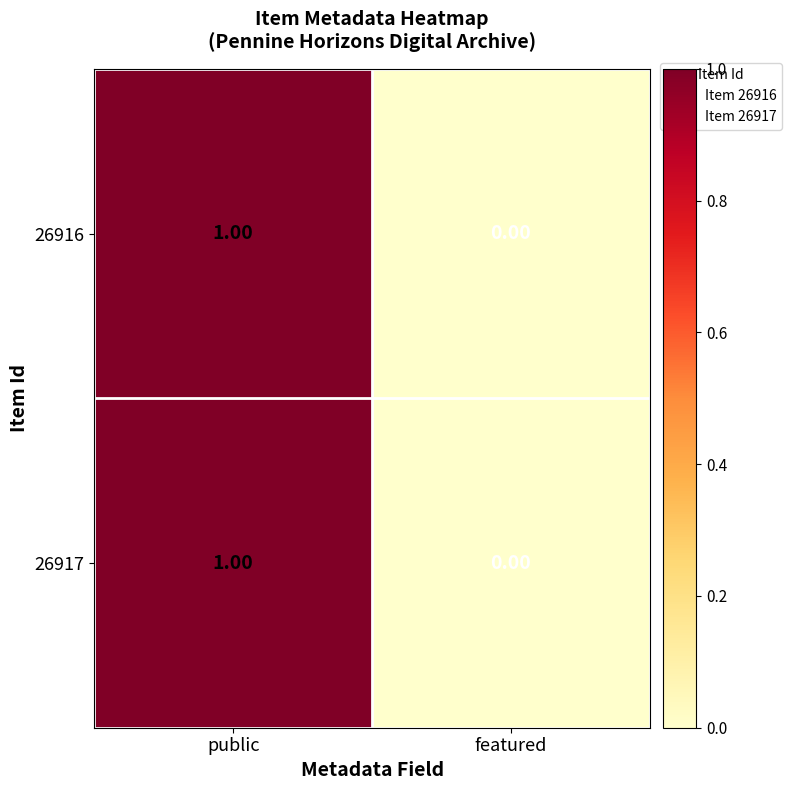

Which label corresponds to the largest value in the chart?

public